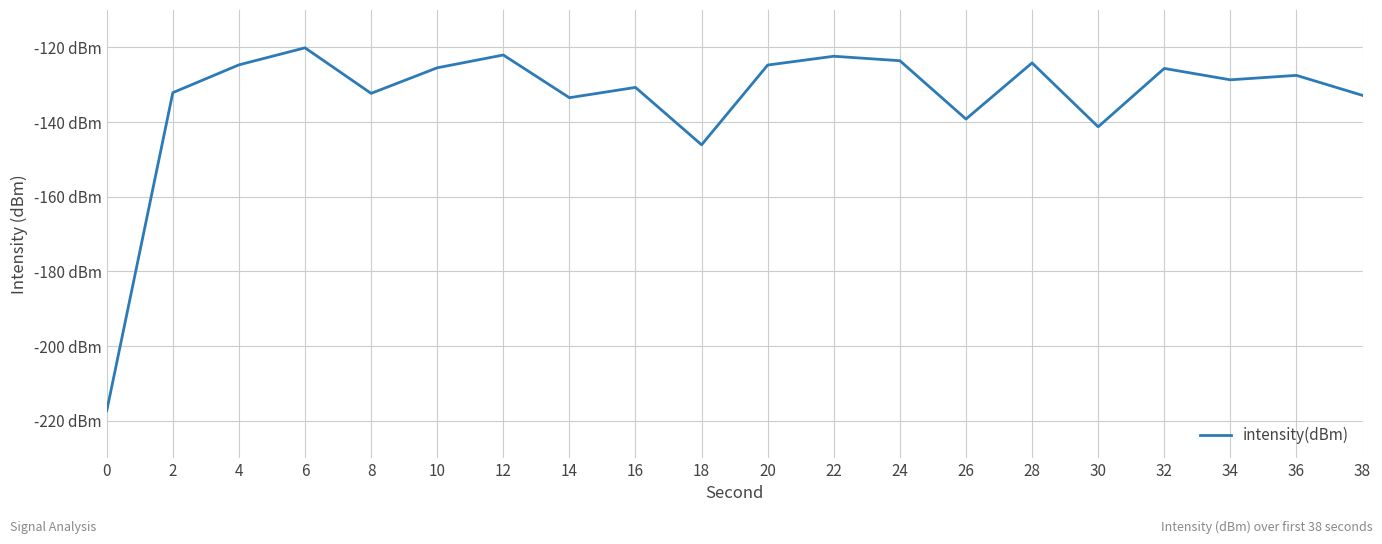

What is the minimum value shown in the chart?

-217.4